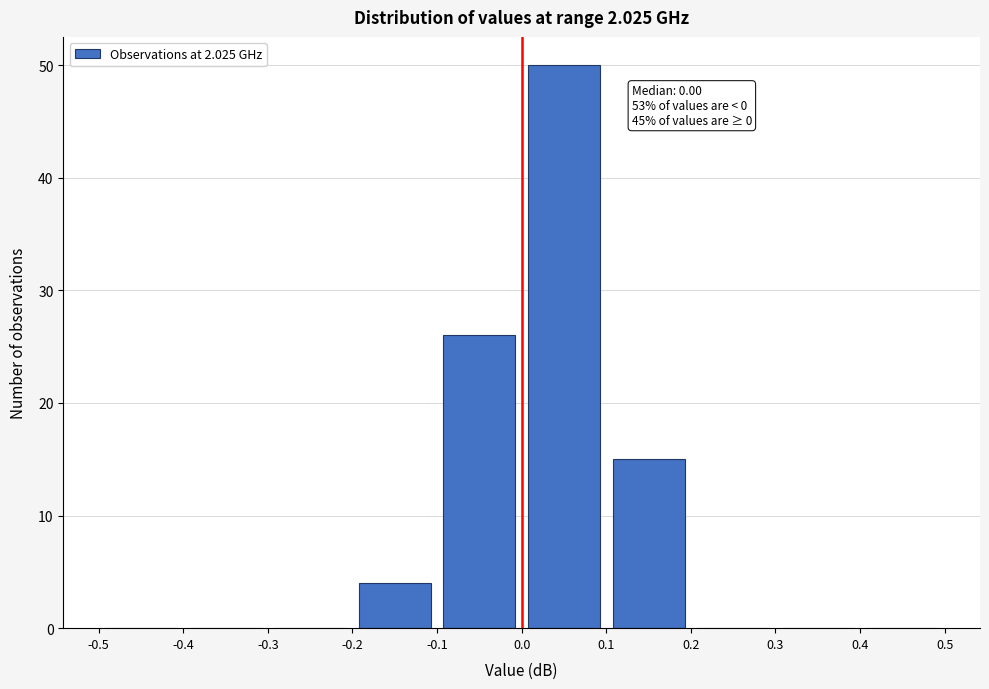

Which range on the x-axis has the tallest bar?

0.0 to 0.1